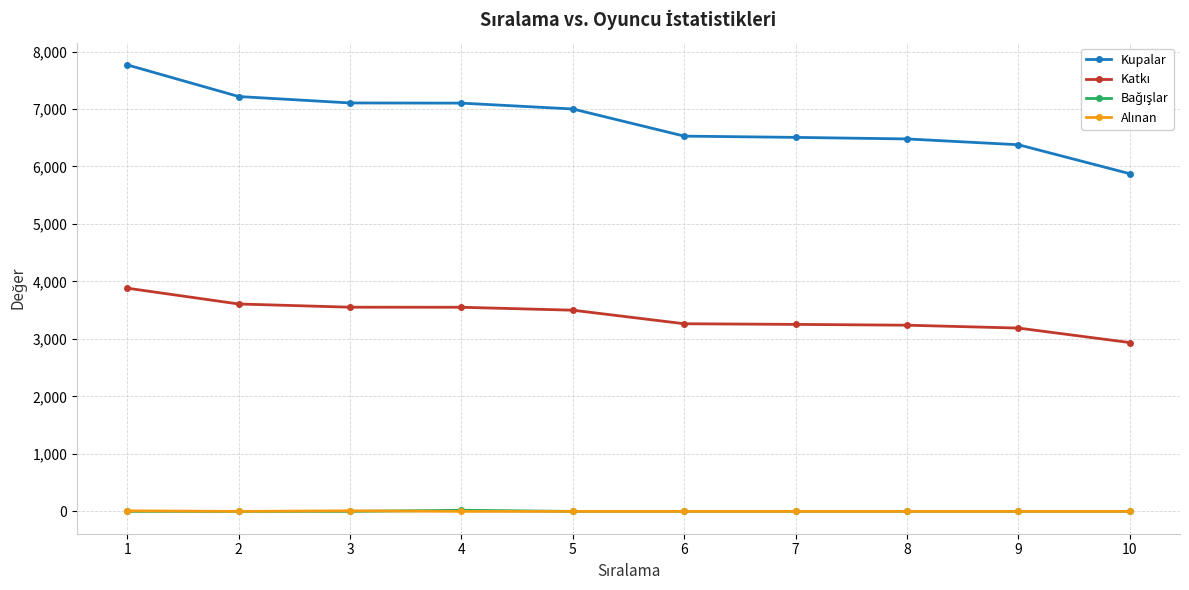

Which series has the largest total across all categories?

Kupalar